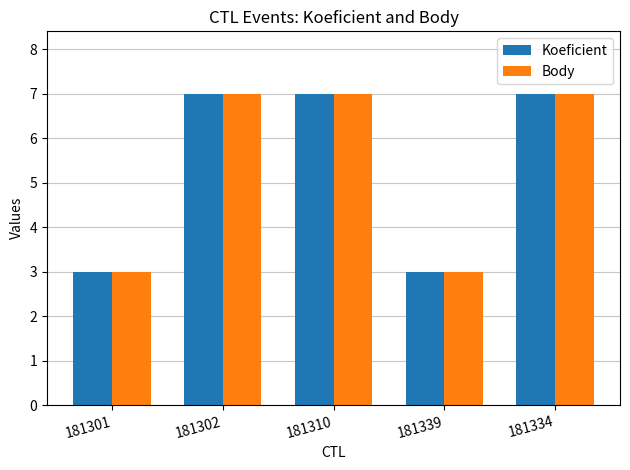

What is the smallest value displayed?

3